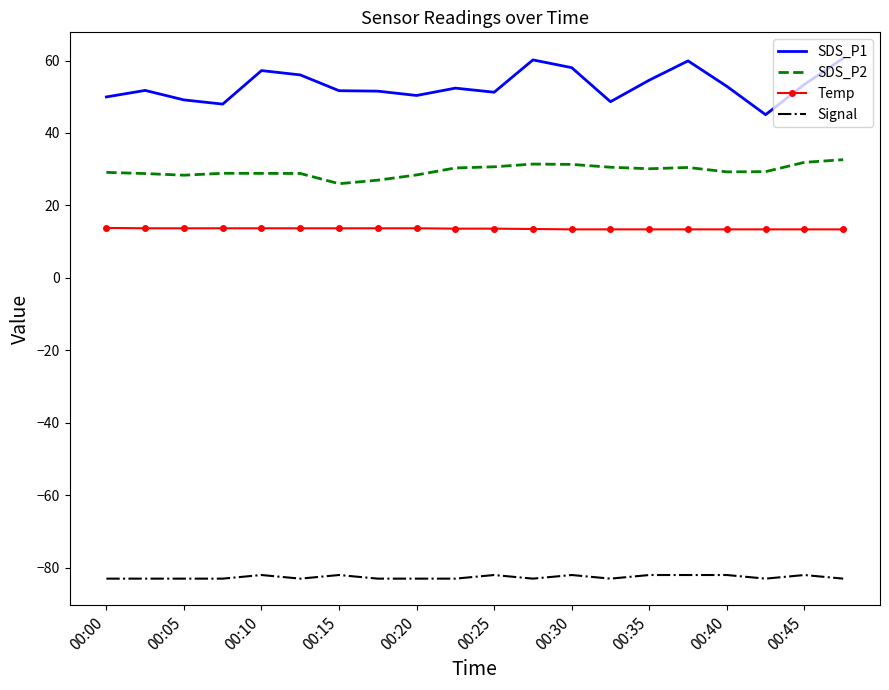

Which series has the largest total across all categories?

SDS_P1